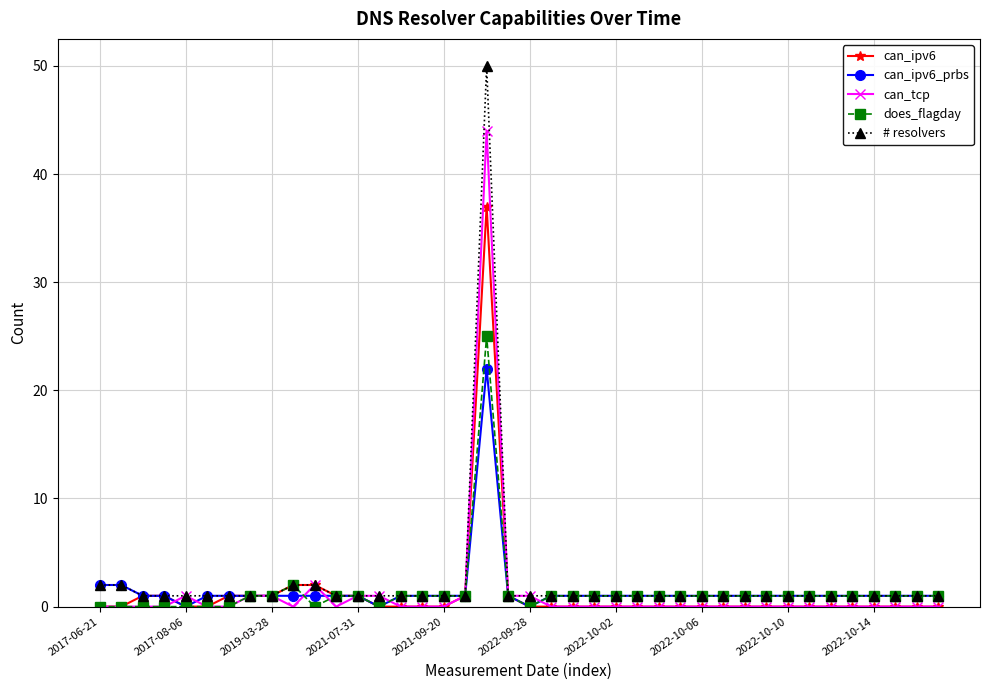

Rank the series by their maximum value, from lowest to highest.

can_ipv6_prbs, does_flagday, can_ipv6, can_tcp, # resolvers